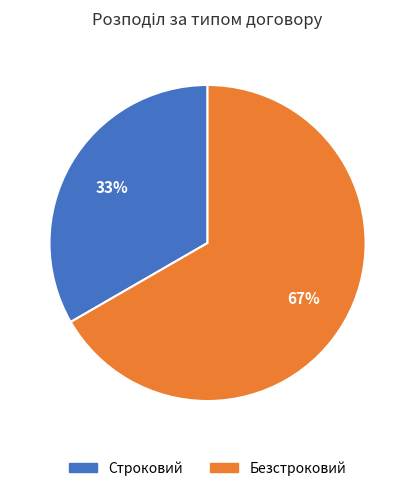

To the nearest percent, what is the average slice percentage?

50%